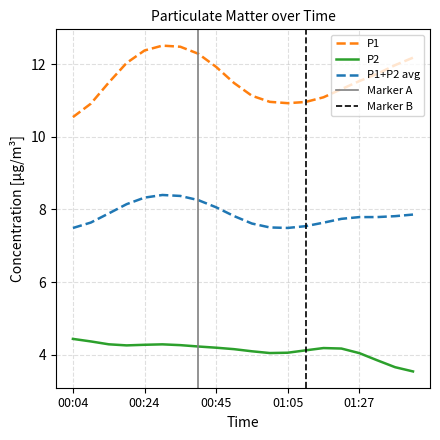

True or false: P2 and P1+P2 avg intersect in this chart.

False